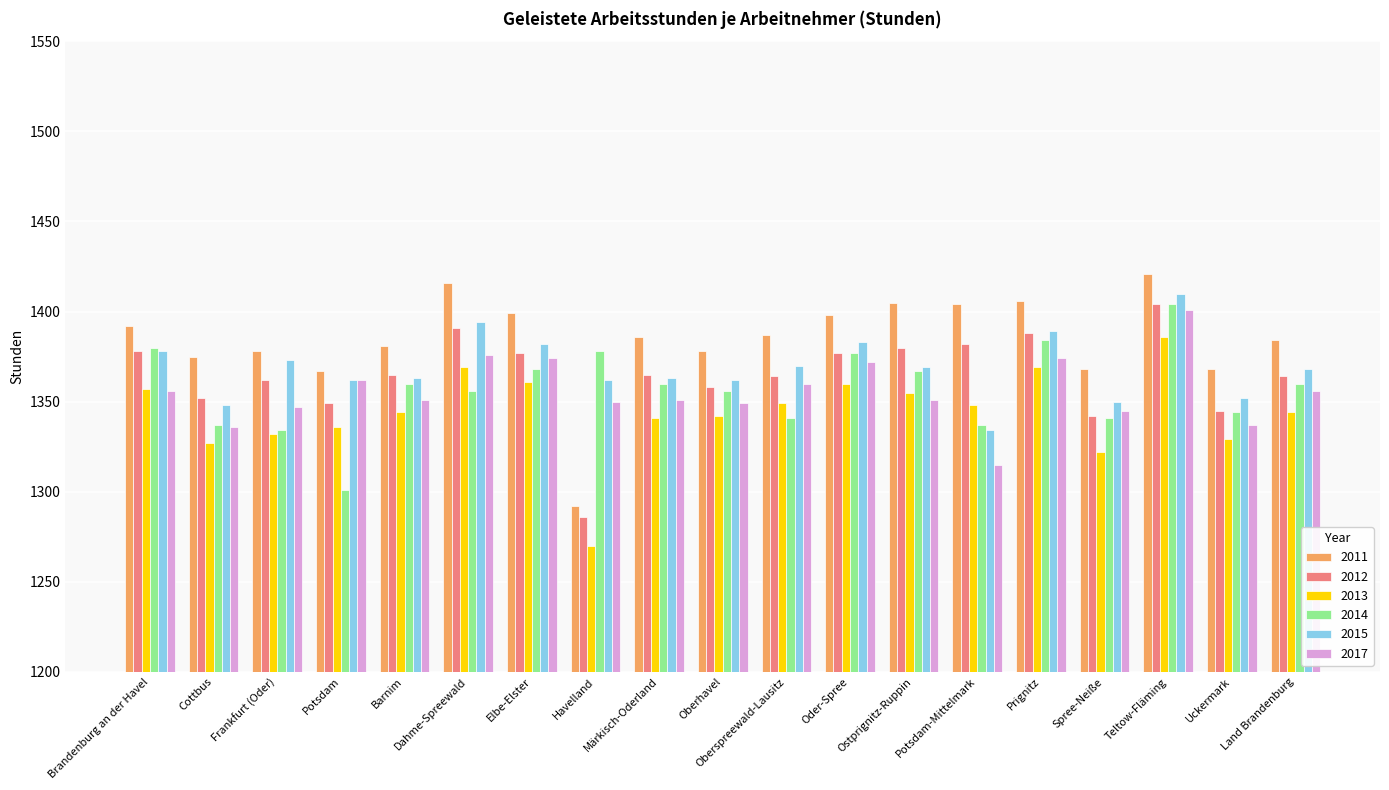

Which series has the largest total across all categories?

2011